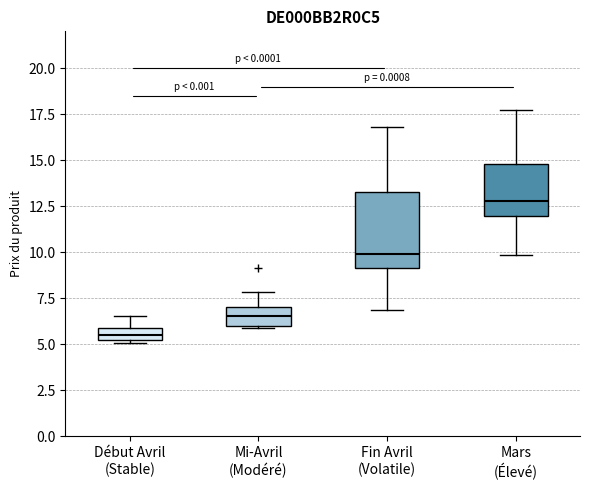

Where is the lower edge of the box for Mi-Avril (Modéré) on the y-axis? The values are not printed on the chart, so give them approximately, as read against the axis.

6.0